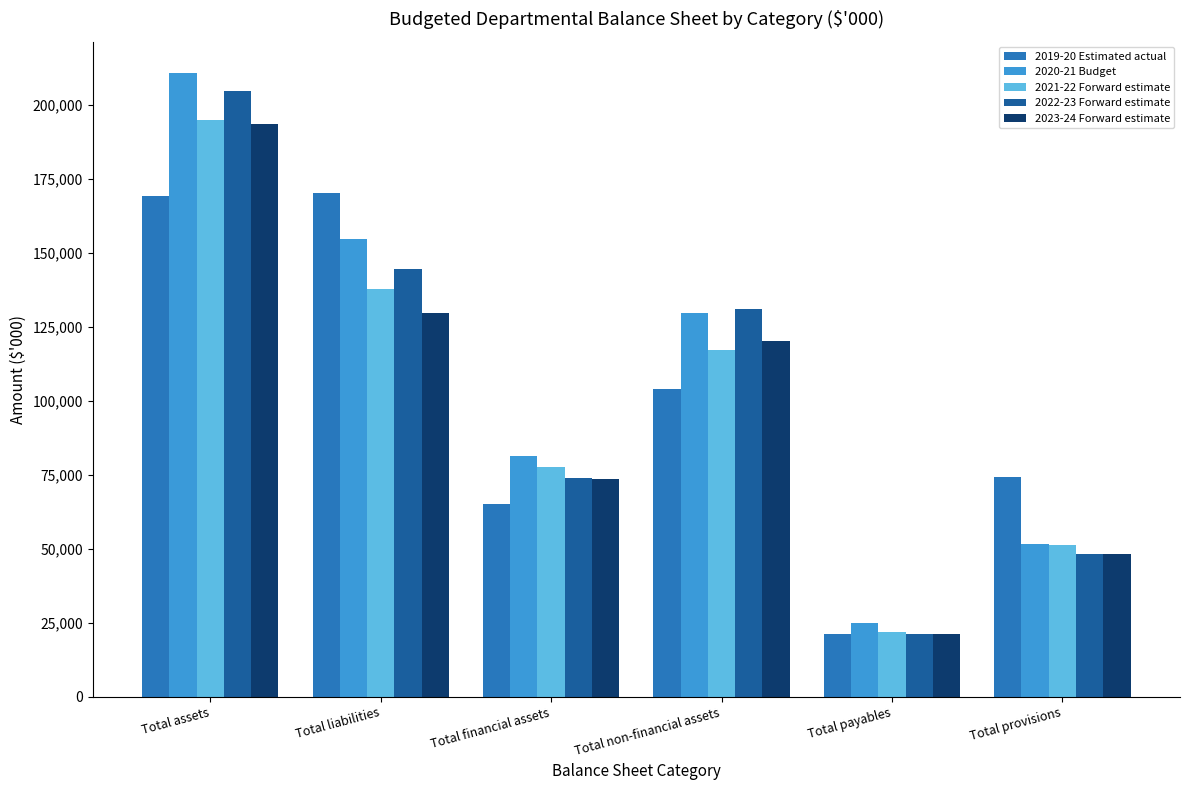

List the labels in order of 2023-24 Forward estimate value, smallest first.

Total payables, Total provisions, Total financial assets, Total non-financial assets, Total liabilities, Total assets